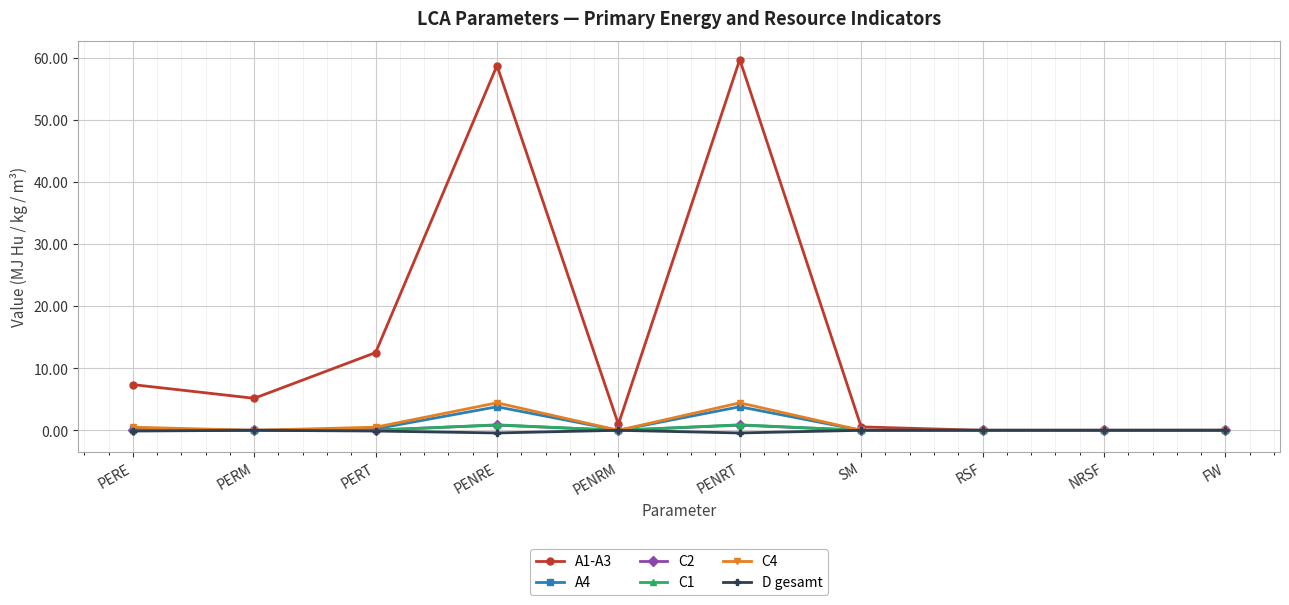

Count the number of data series in this chart.

6